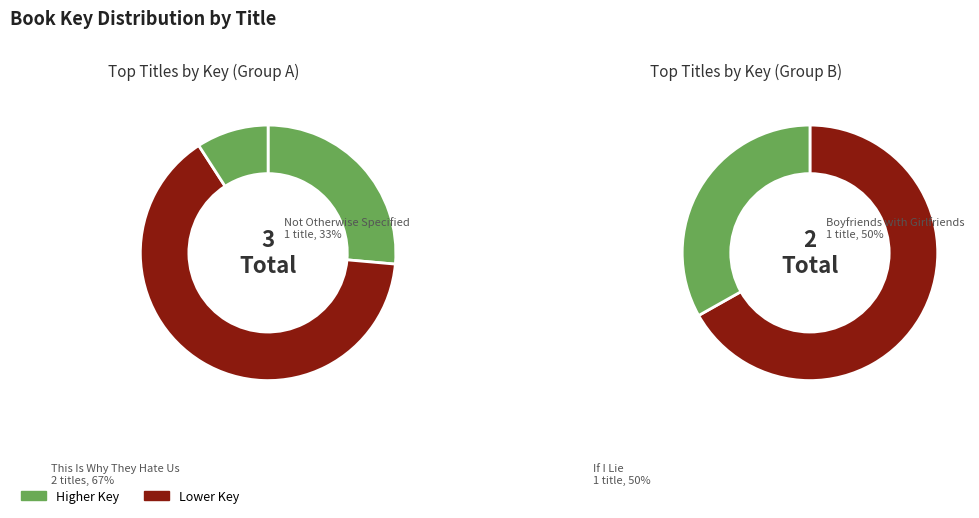

Which has a higher value, If I Lie or This Is Why They Hate Us?

This Is Why They Hate Us